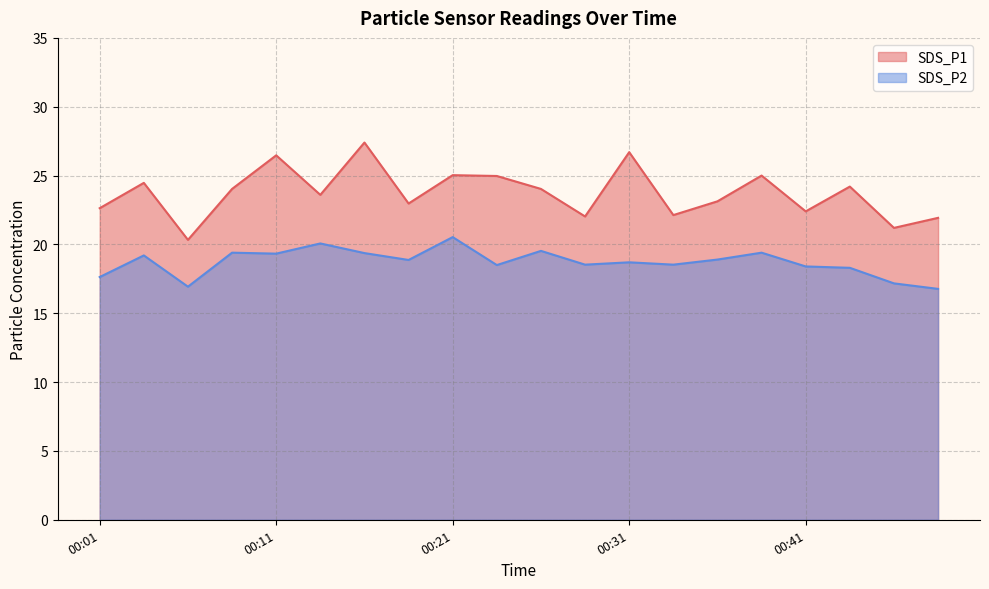

At which label is SDS_P1 closest to 23?

00:19